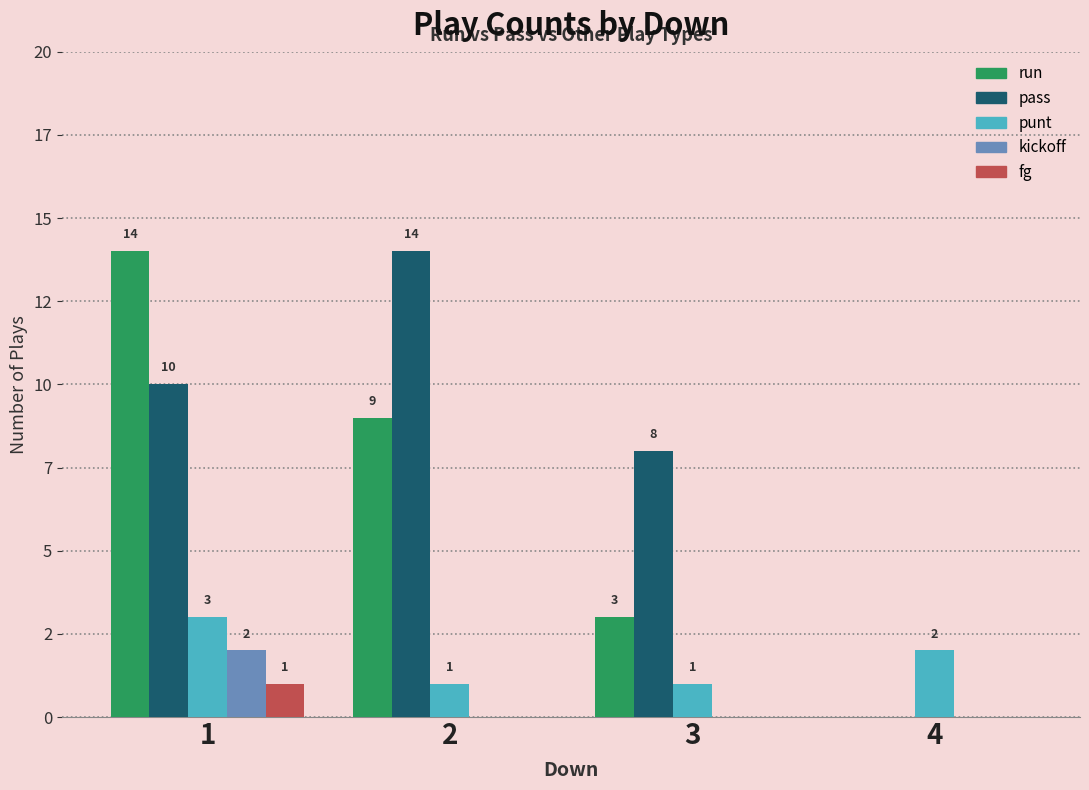

What is the difference between the maximum and second lowest values in the pass series?

6